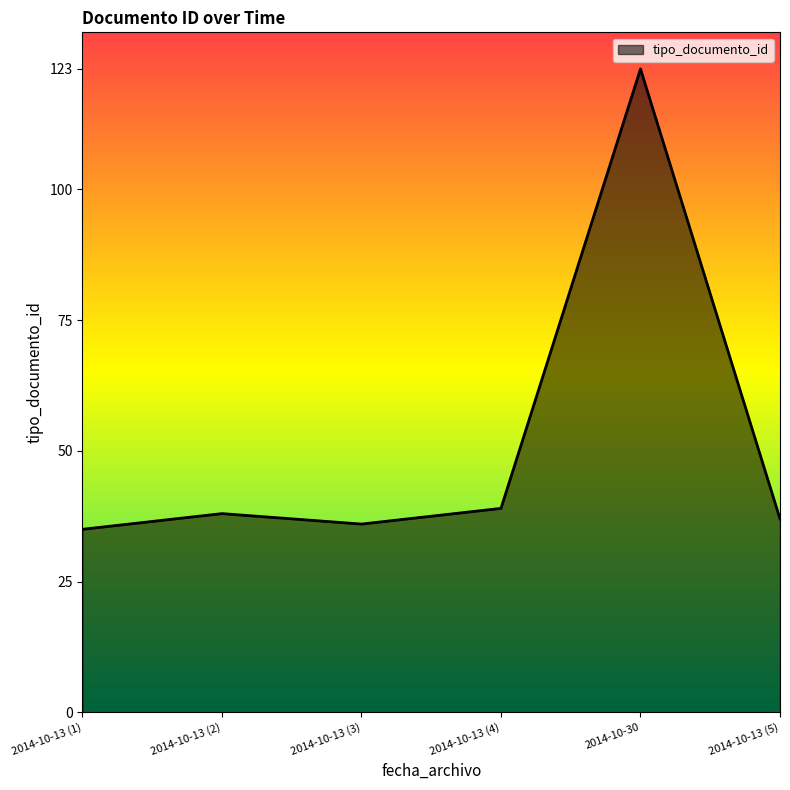

Reading left to right, list all the values displayed in this chart.

35	38	36	39	123	37